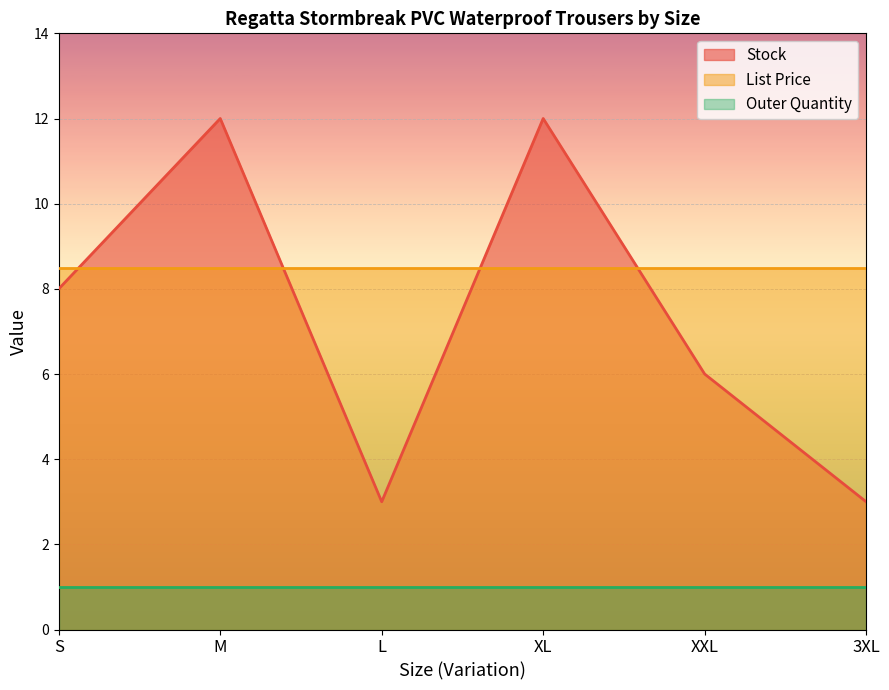

At how many categories does at least one series exceed 8?

6